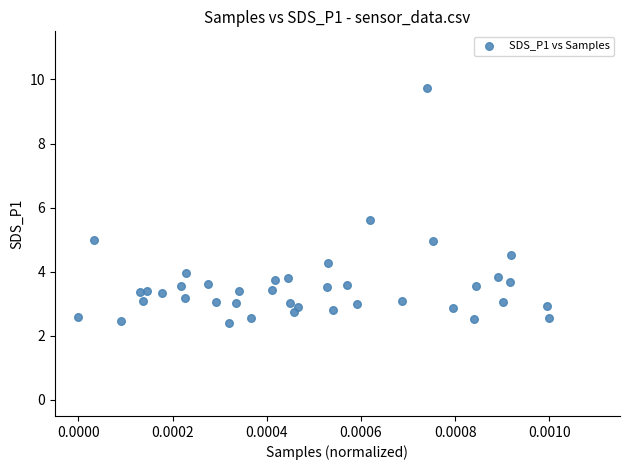

What Y value in the scatter plot is closest to 6?

5.6